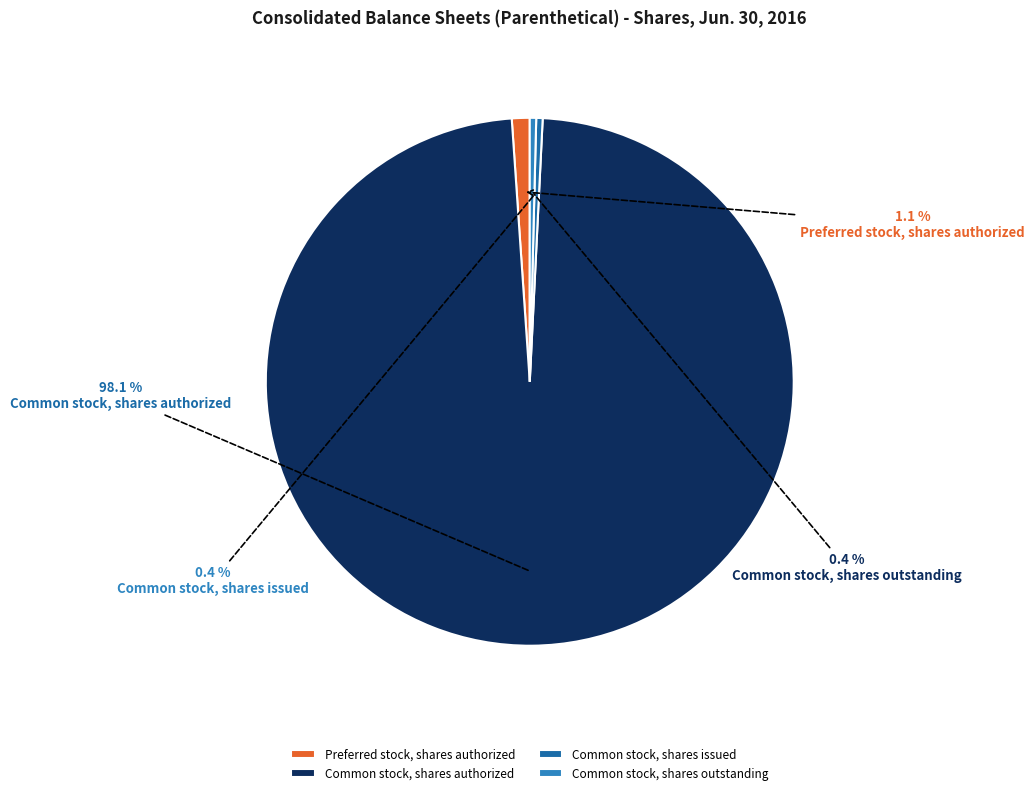

Which has a higher value, Common stock, shares authorized or Common stock, shares outstanding?

Common stock, shares authorized